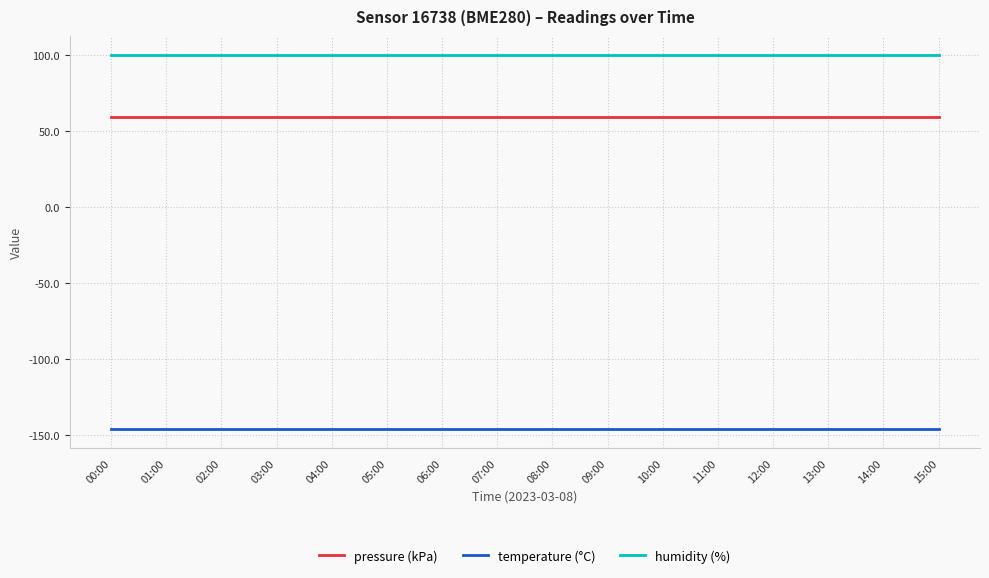

What are all the series names shown in the legend?

pressure (kPa), temperature (°C), humidity (%)